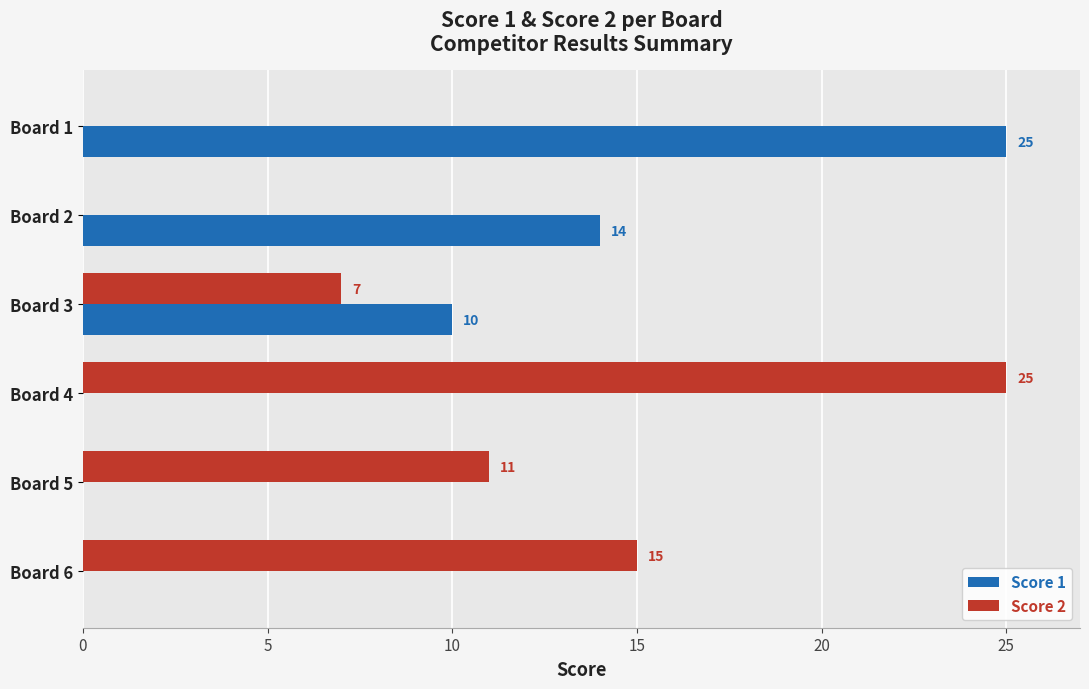

Is the value of Score 2 at Board 6 greater than the value of Score 1 at Board 3?

Yes